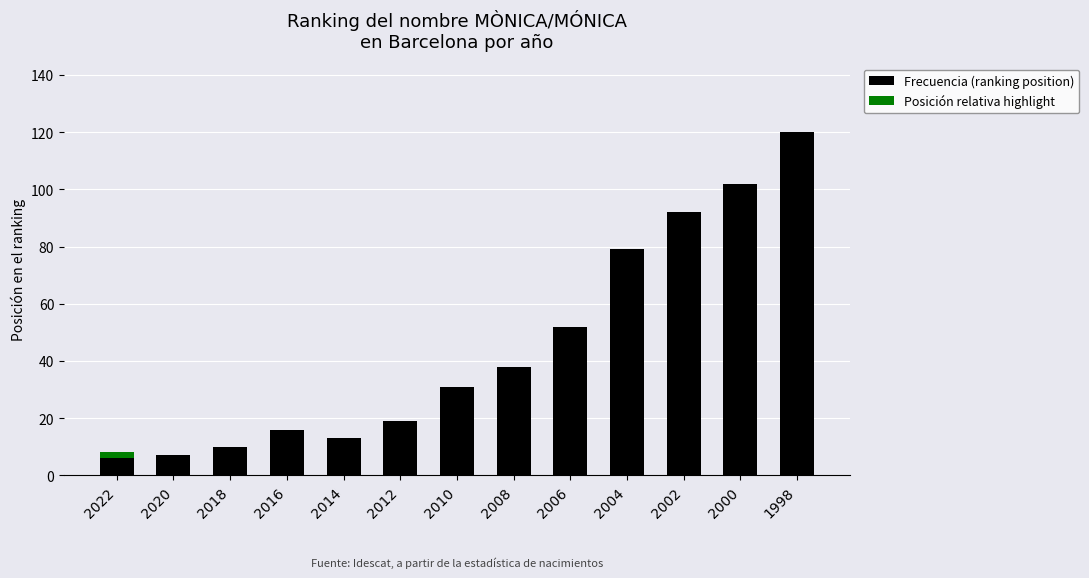

What is the sum of all values?

587